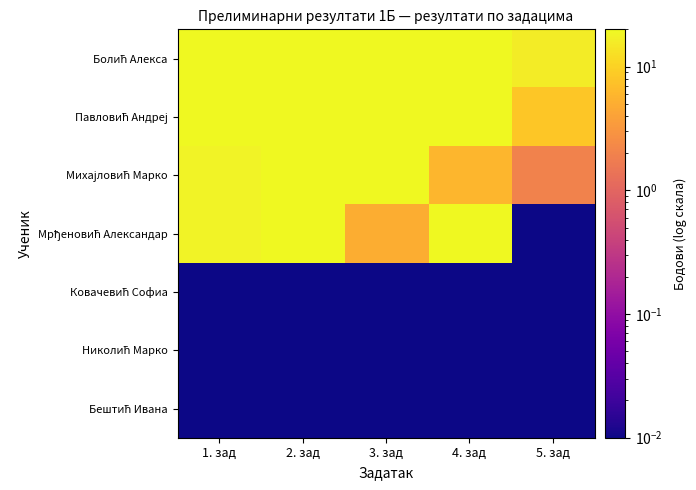

Which series has the largest total across all categories?

Болић Алекса